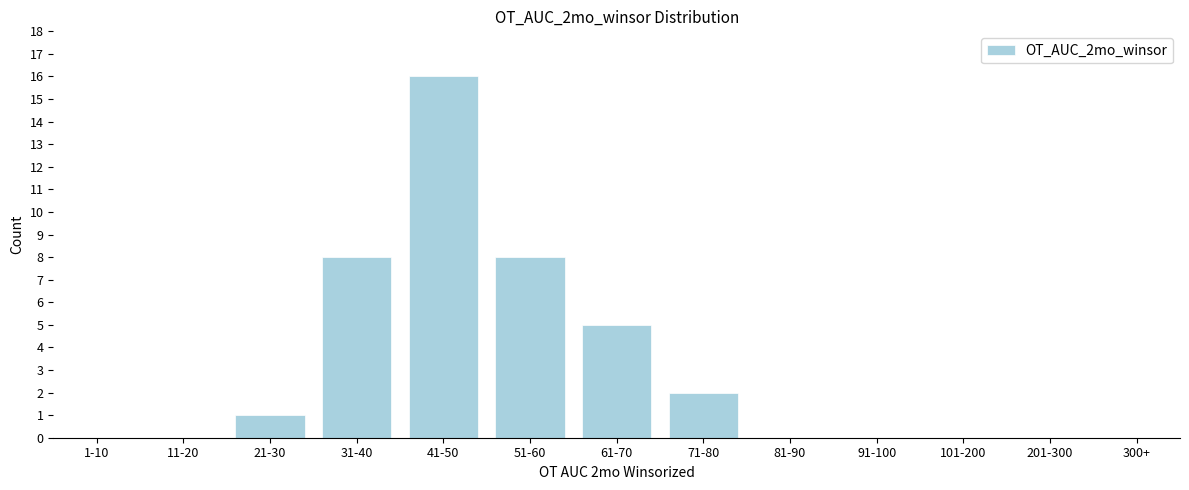

Reading left to right, extract all data points from this chart.

1-10=0	11-20=0	21-30=1	31-40=8	41-50=16	51-60=8	61-70=5	71-80=2	81-90=0	91-100=0	101-200=0	201-300=0	300+=0